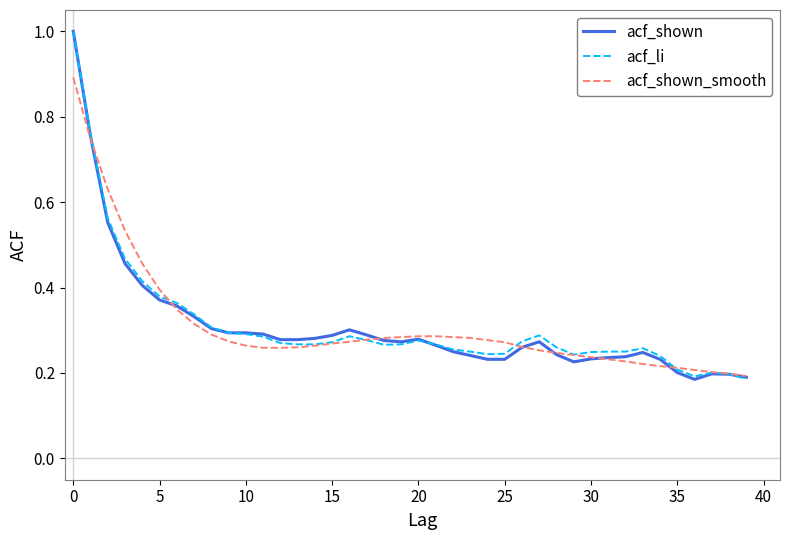

What is the greatest value displayed?

1.0